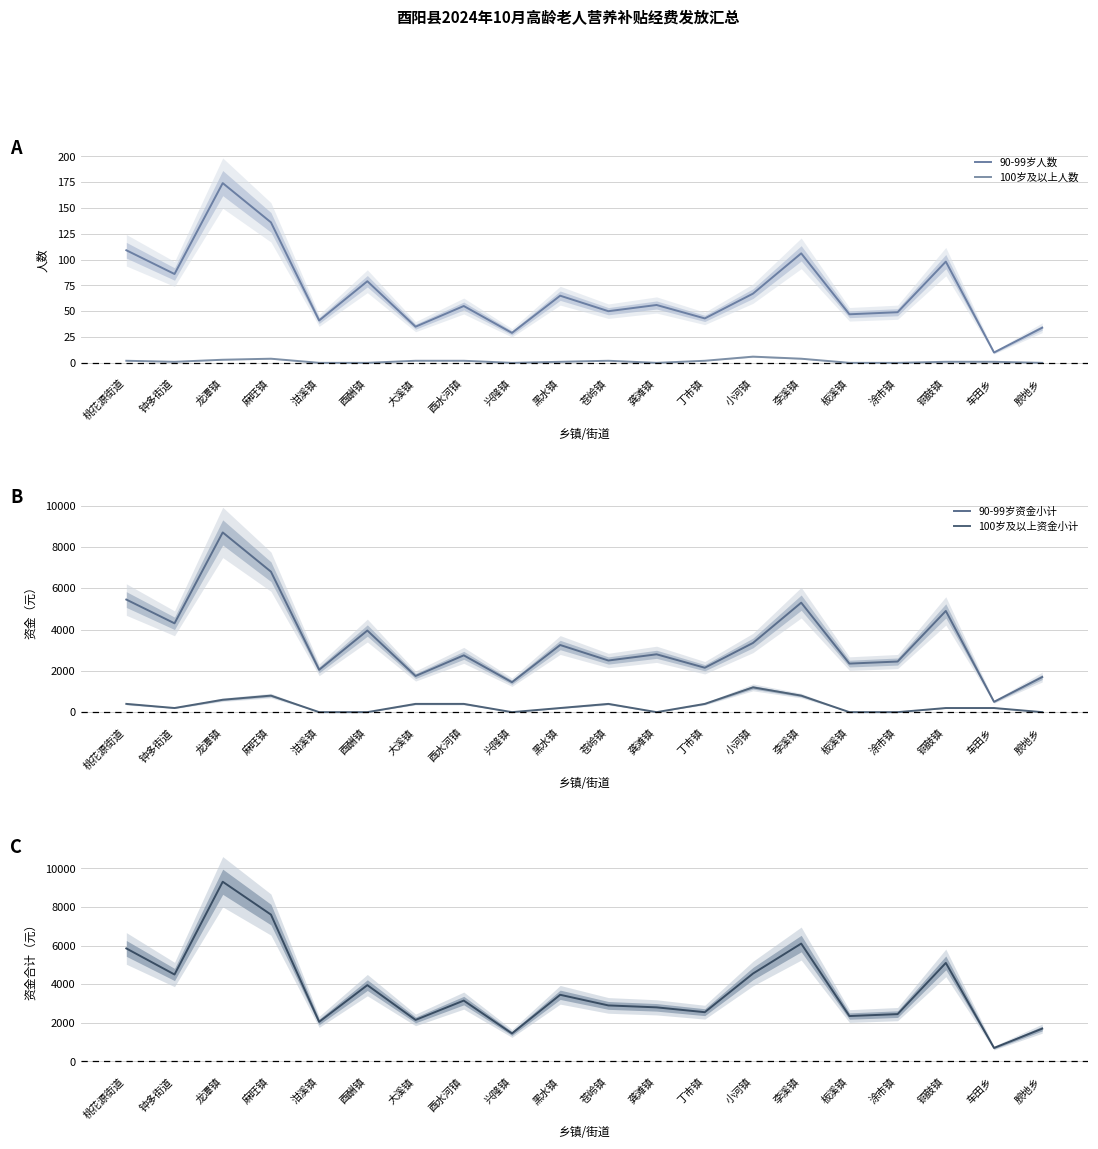

Is it true that 资金合计 equals 9531 at 李溪镇?

False